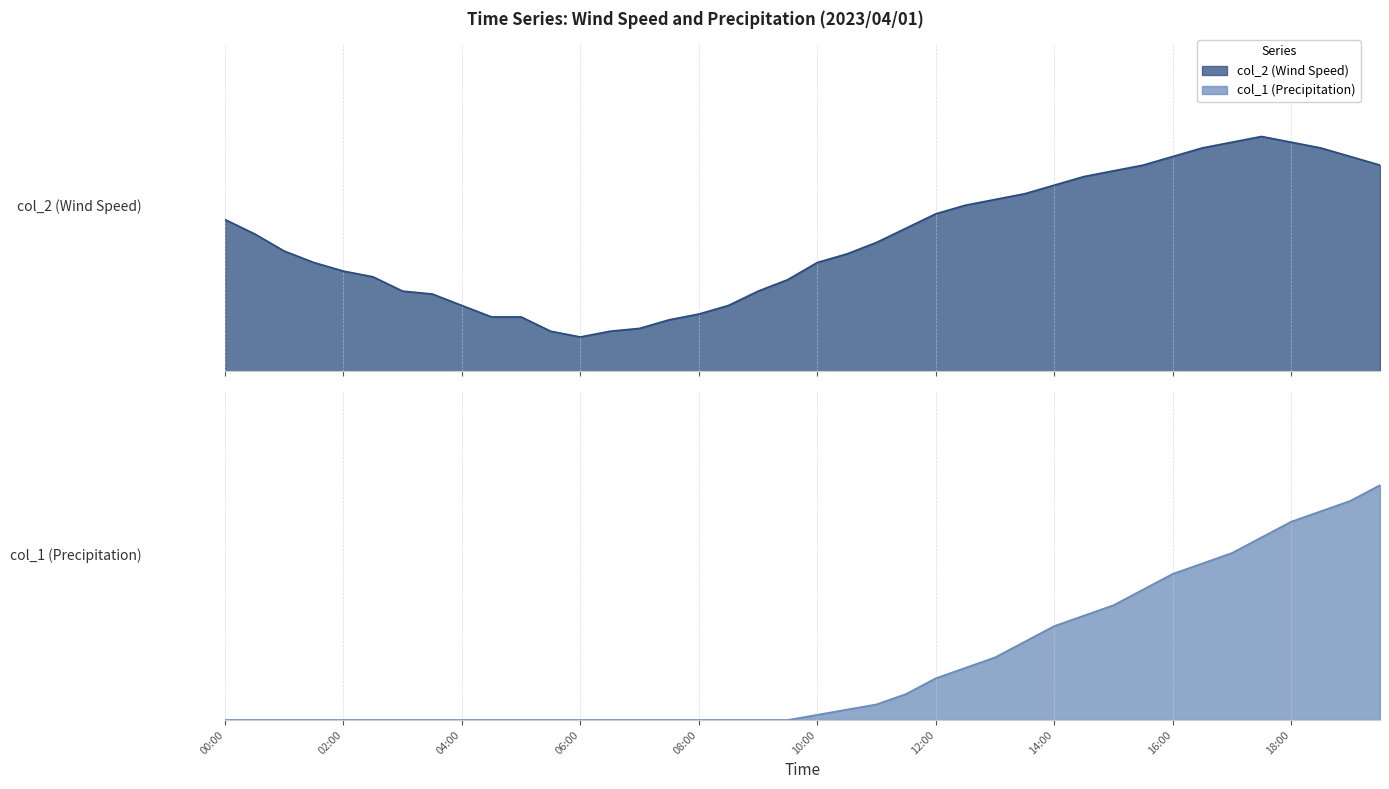

Reading left to right, what are all the values shown in this chart?

col_2: 5.3	4.8	4.2	3.8	3.5	3.3	2.8	2.7	2.3	1.9	1.9	1.4	1.2	1.4	1.5	1.8	2.0	2.3	2.8	3.2	3.8	4.1	4.5	5.0	5.5	5.8	6.0	6.2	6.5	6.8	7.0	7.2	7.5	7.8	8.0	8.2	8.0	7.8	7.5	7.2
col_1: 0.0	0.0	0.0	0.0	0.0	0.0	0.0	0.0	0.0	0.0	0.0	0.0	0.0	0.0	0.0	0.0	0.0	0.0	0.0	0.0	0.1	0.2	0.3	0.5	0.8	1.0	1.2	1.5	1.8	2.0	2.2	2.5	2.8	3.0	3.2	3.5	3.8	4.0	4.2	4.5